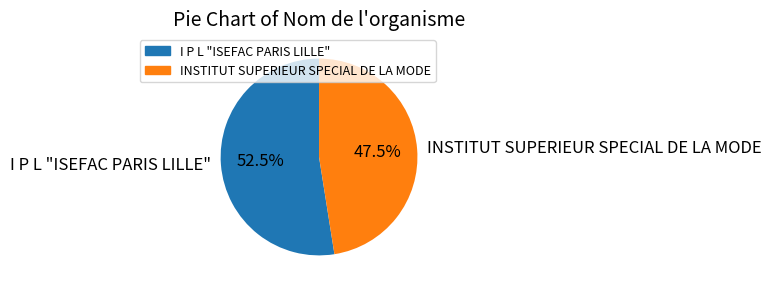

How much of the chart is everything except I P L "ISEFAC PARIS LILLE"?

47.5%